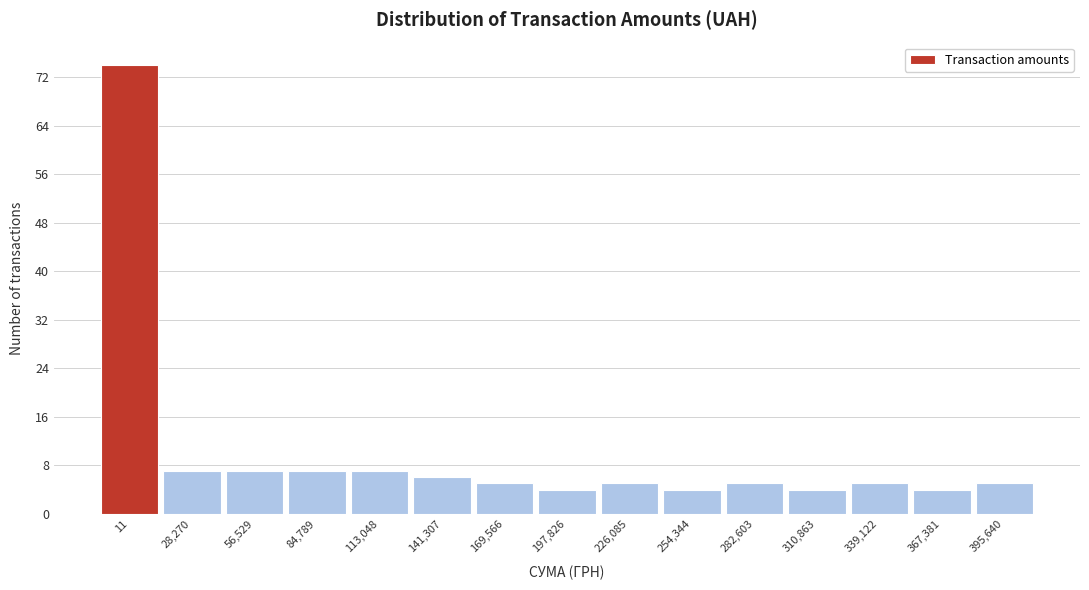

Reading left to right, what are all the values shown in this chart?

74	7	7	7	7	6	5	4	5	4	5	4	5	4	5